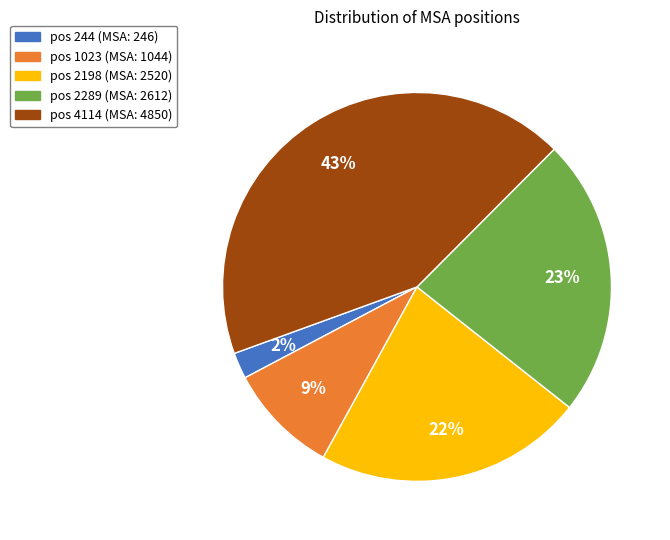

Does any single category account for the majority?

No